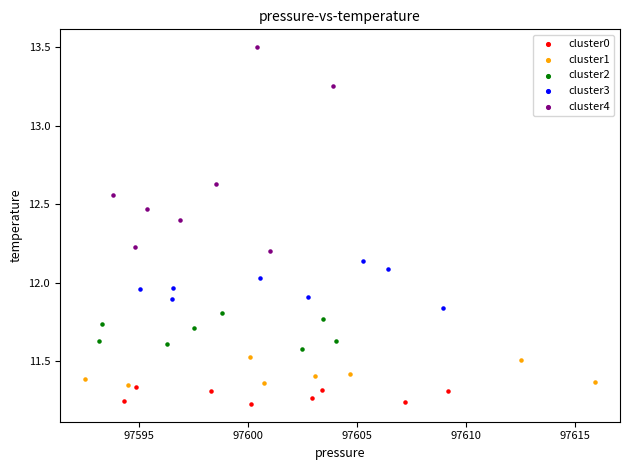

Which series reaches the maximum Y coordinate?

cluster4